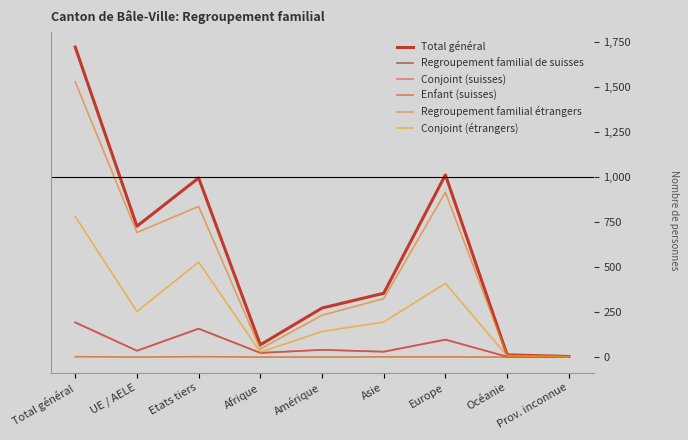

What is the average value of the Regroupement familial de suisses series?

64